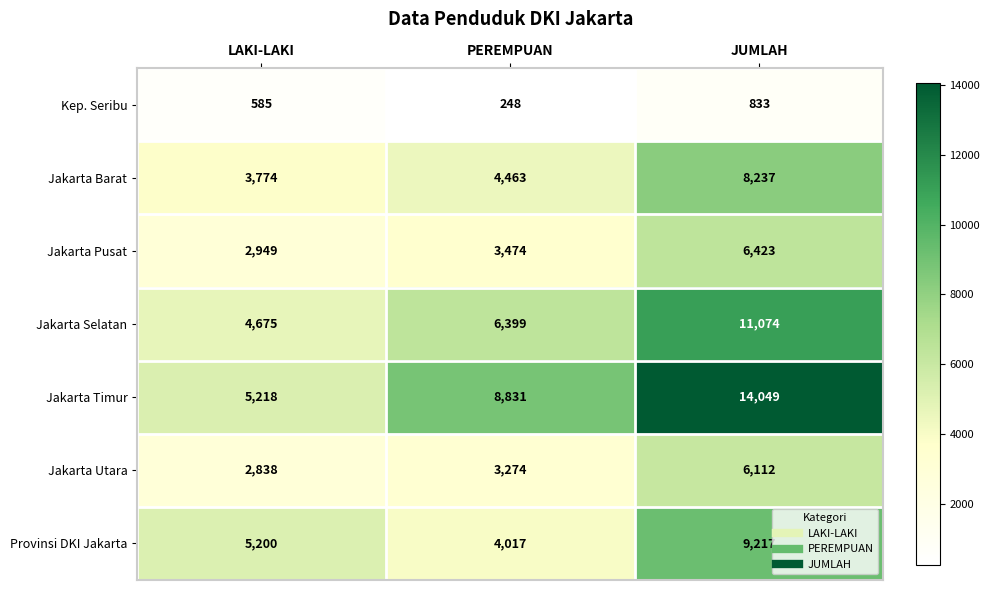

The Jakarta Pusat series shows 3474 at PEREMPUAN. True or false?

True